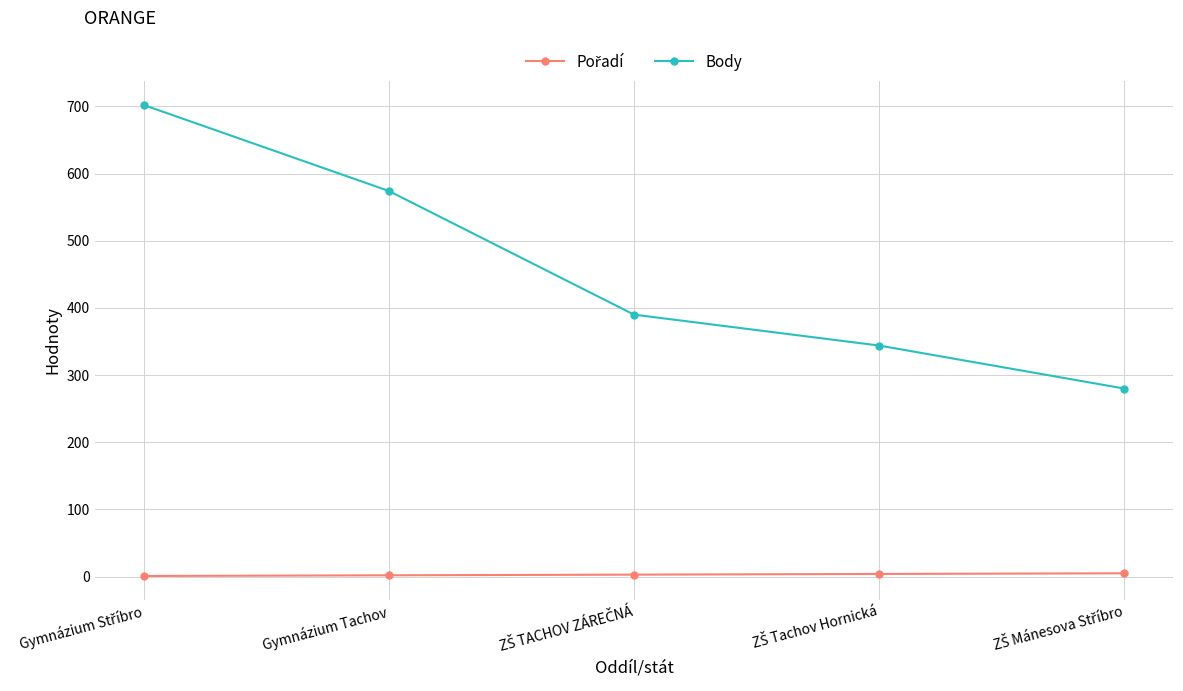

What is the difference between the second highest and second lowest values in the Body series?

230